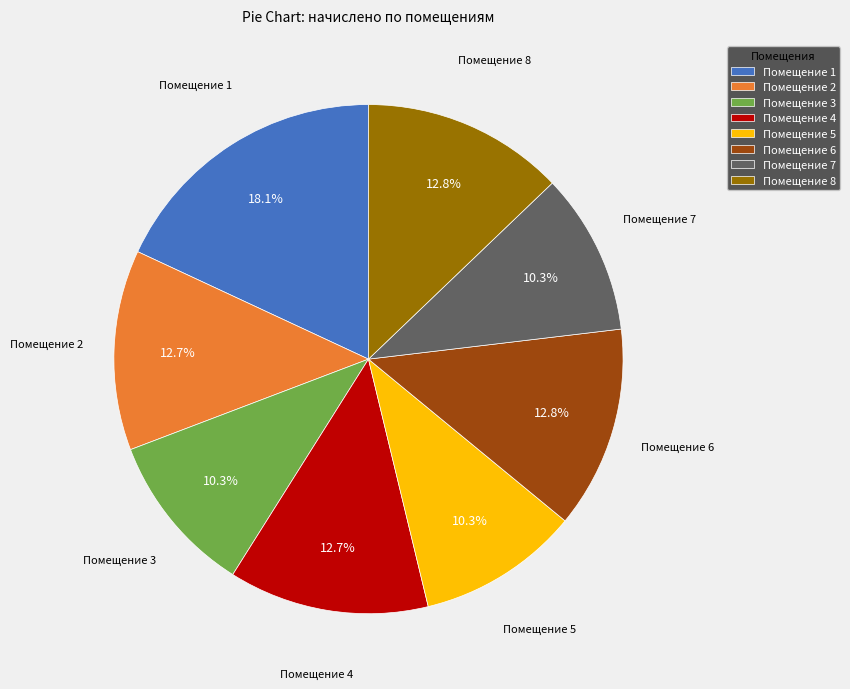

What is the total percentage of Помещение 1 and Помещение 2?

30.8%